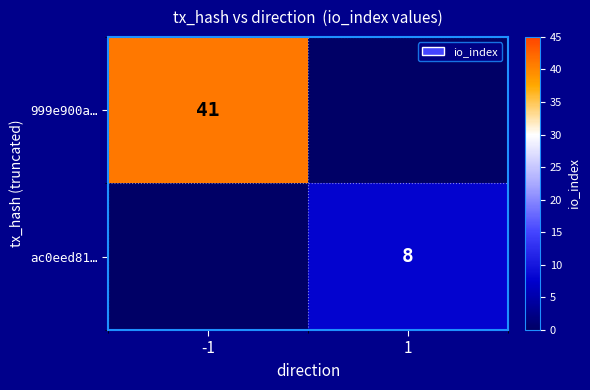

Is it true that 999e900a… equals 73 at -1?

False